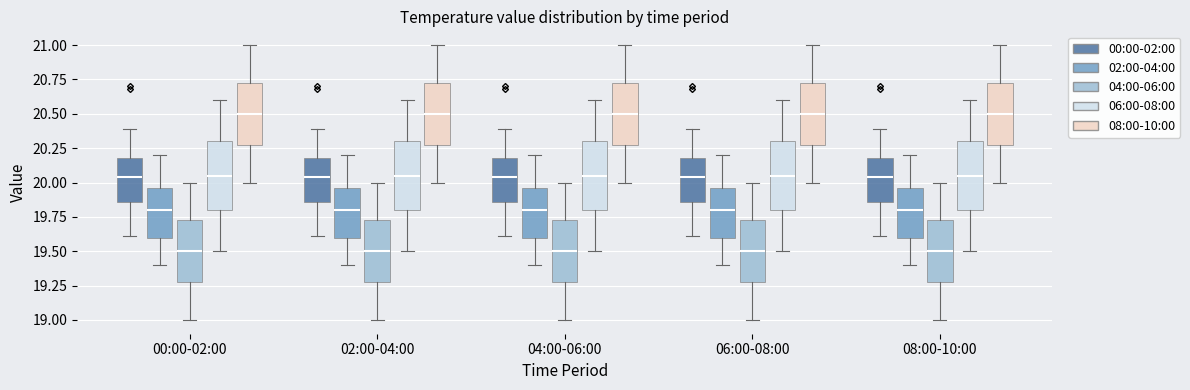

Where does the upper whisker of the box for 08:00-10:00 (08:00-10:00) end on the y-axis? The values are not printed on the chart, so give them approximately, as read against the axis.

21.00